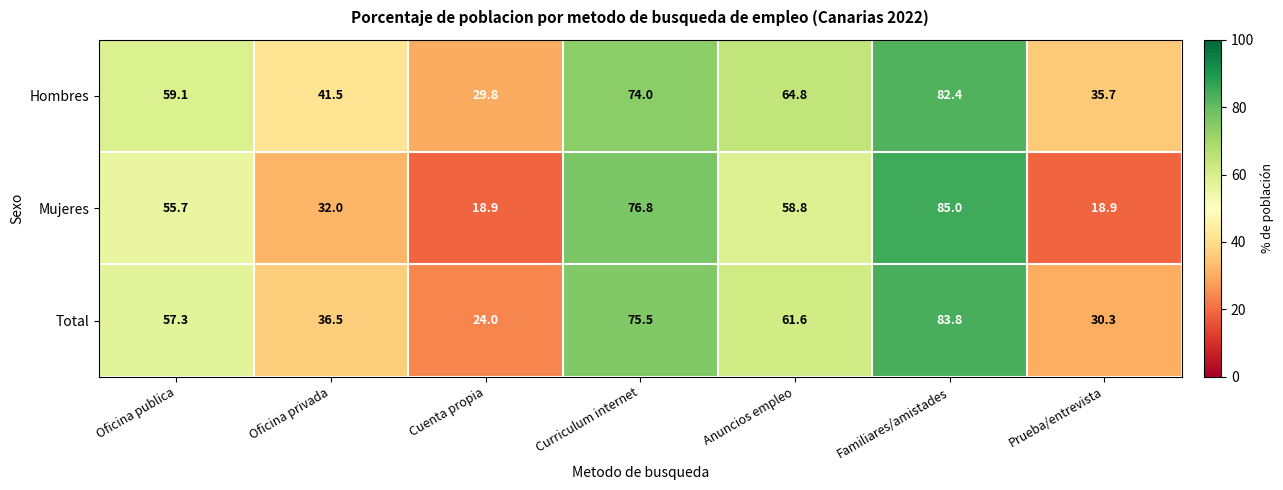

How many categories are shown in the chart?

7